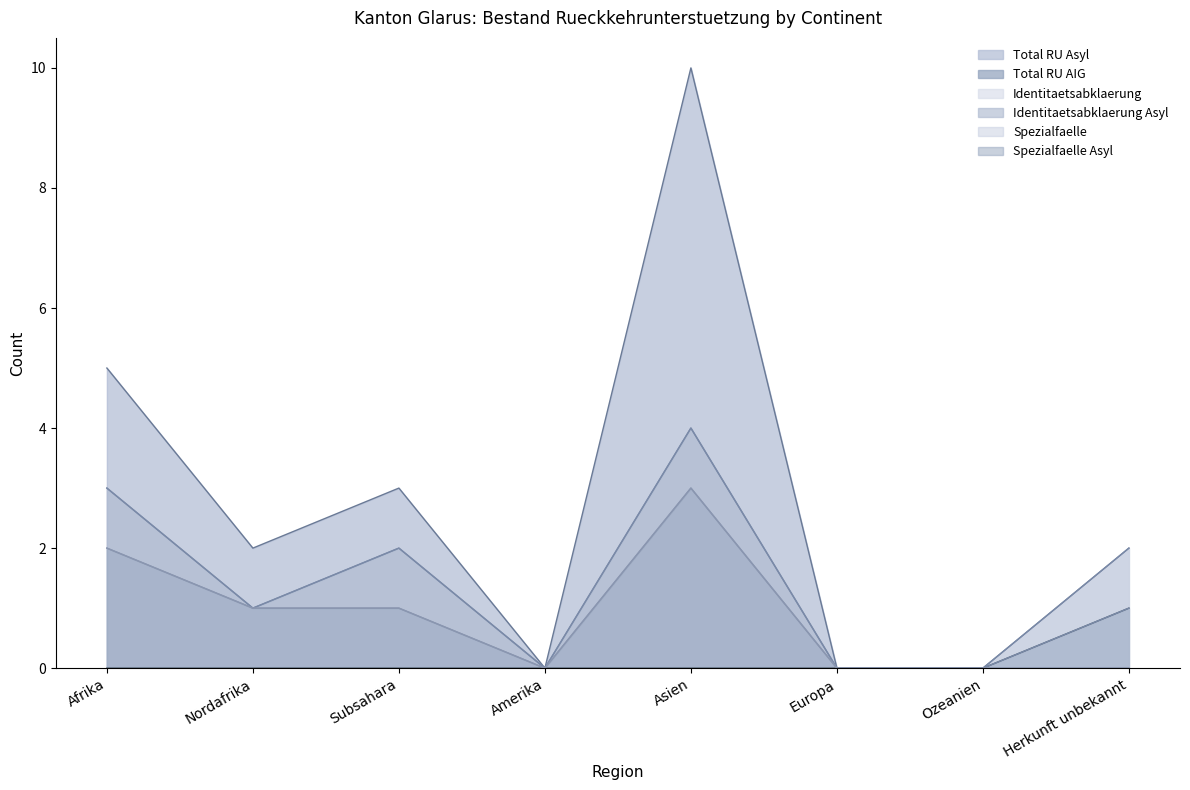

The value of Identitaetsabklaerung at Amerika is 0. True or false?

True